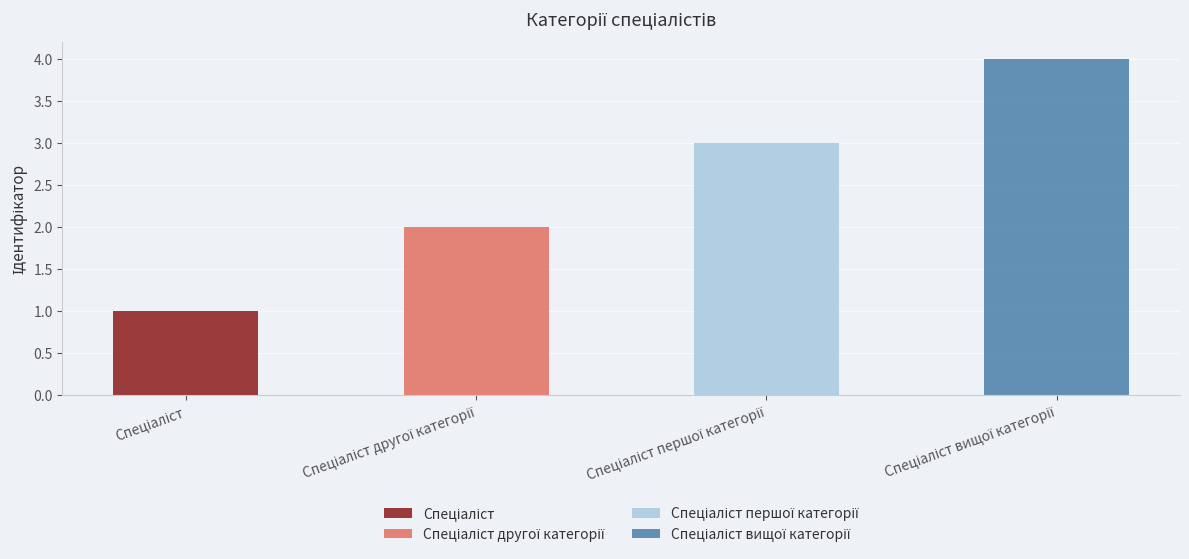

What is the difference between the maximum and second lowest values?

2